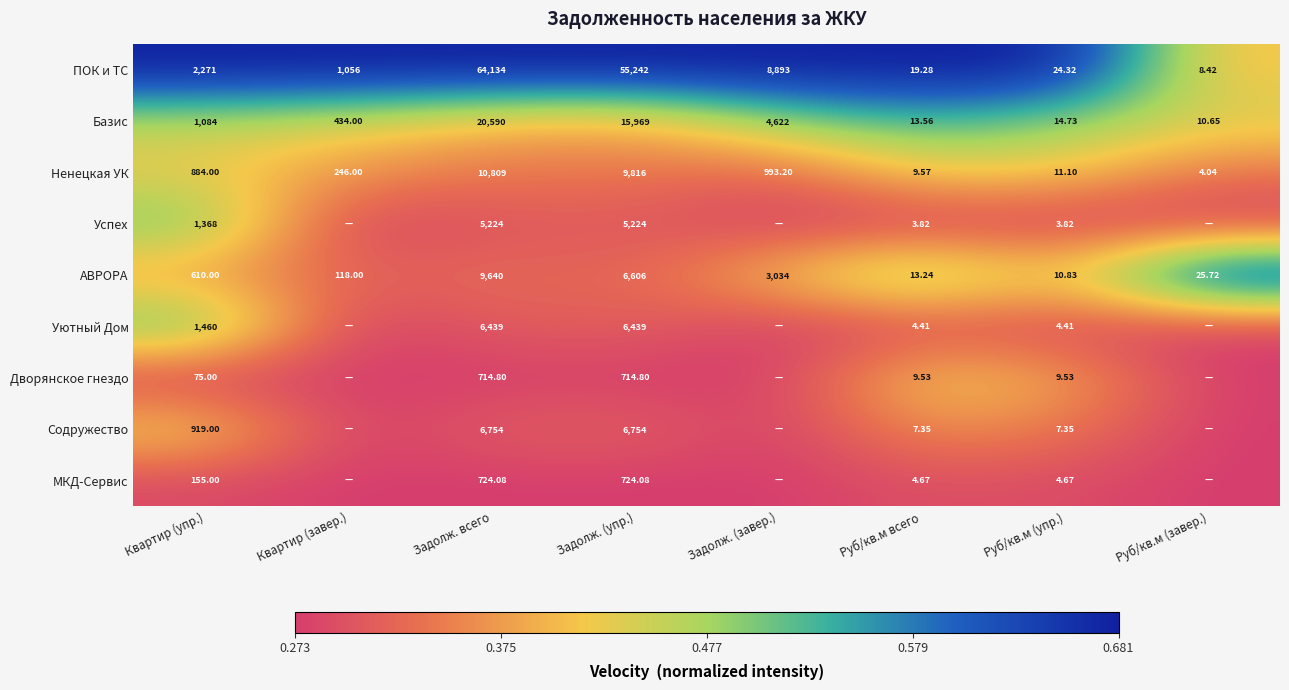

Is the value of Базис at Руб/кв.м всего greater than the value of Ненецкая УК at Руб/кв.м (упр.)?

Yes